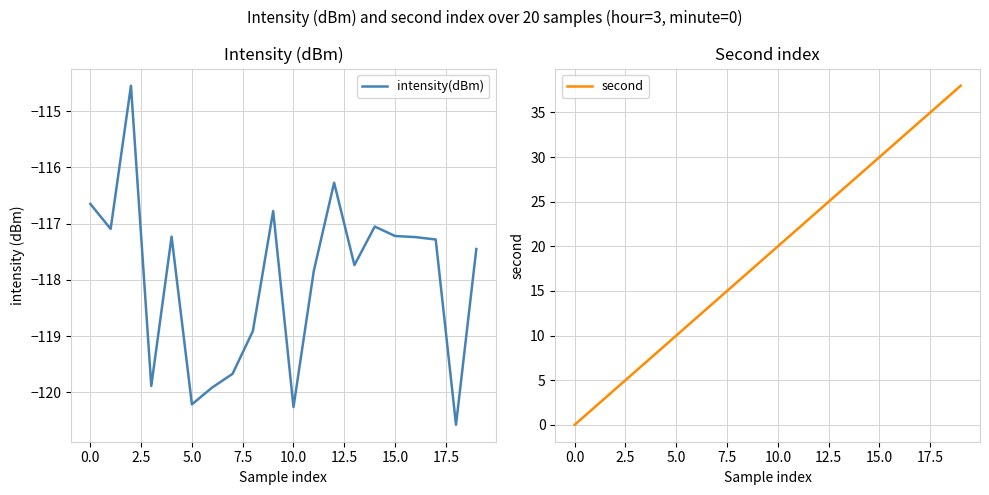

What is the spread (max minus min) of values at 14?

145.1